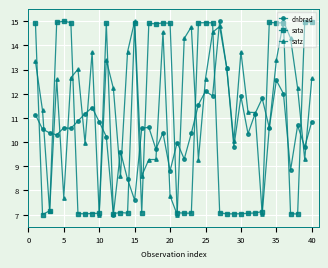

How many times do satz and sata cross each other?

12